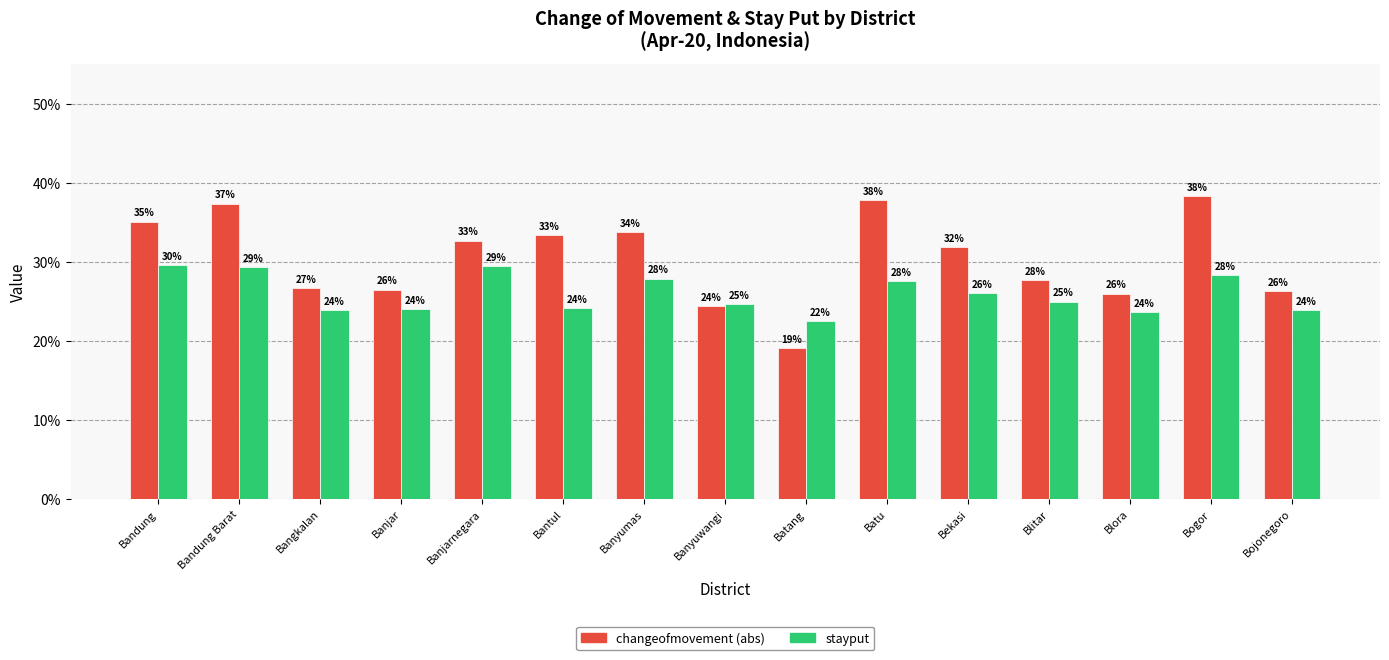

Between Bandung Barat and Banjarnegara, which is larger?

Bandung Barat